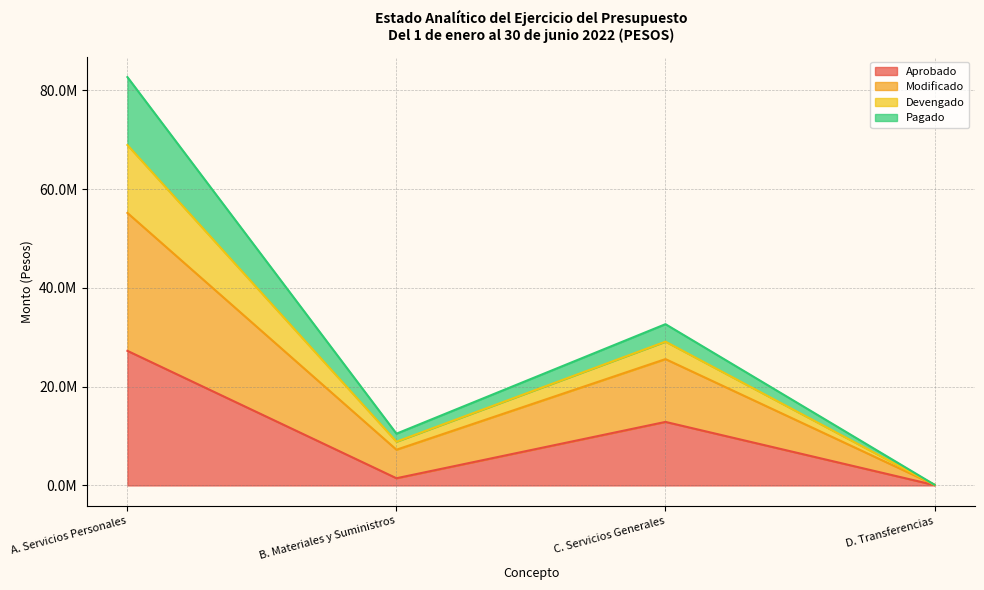

What is the label of the 2nd point from the right?

C. Servicios Generales